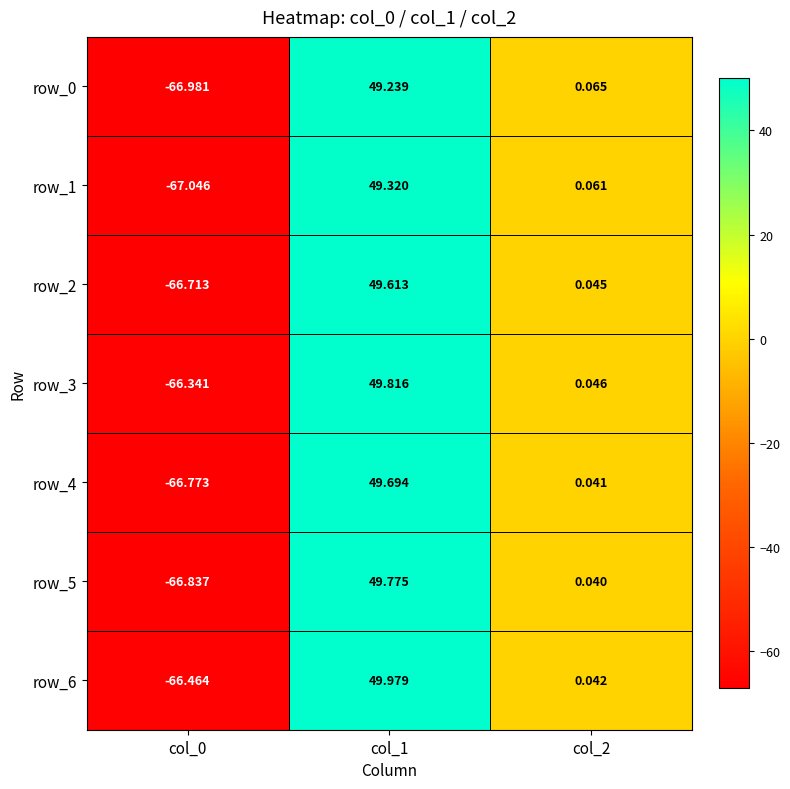

Where is row_0 nearest to the value -8?

col_2